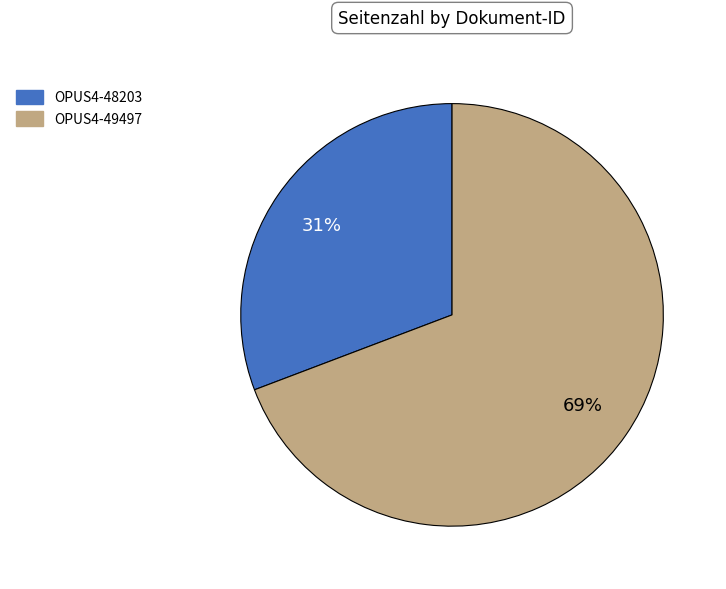

Combined, do OPUS4-48203 and OPUS4-49497 account for over 50%?

Yes